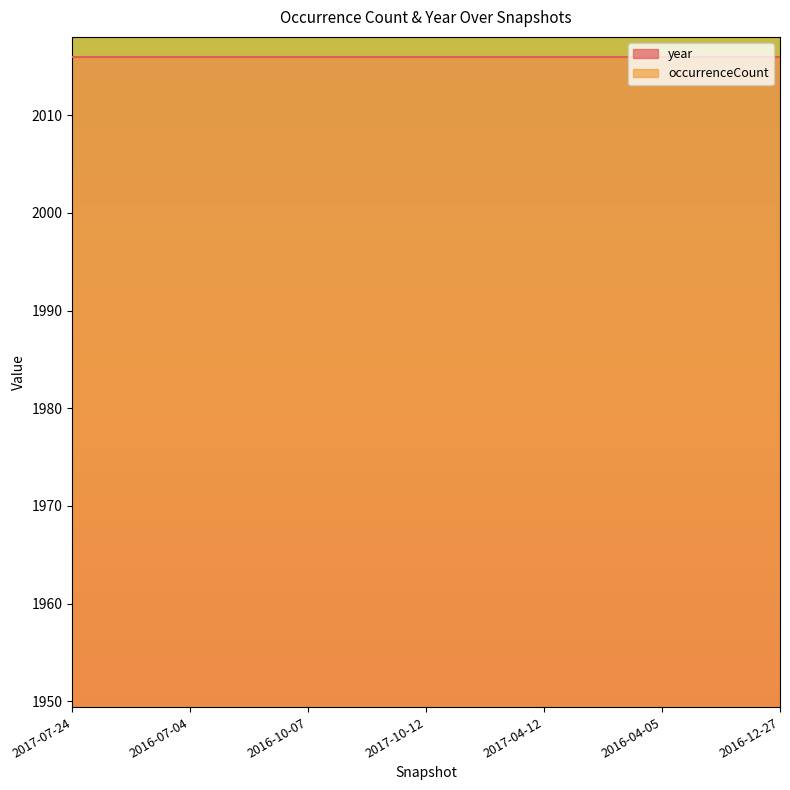

What is the label of the 4th point from the right?

2017-10-12